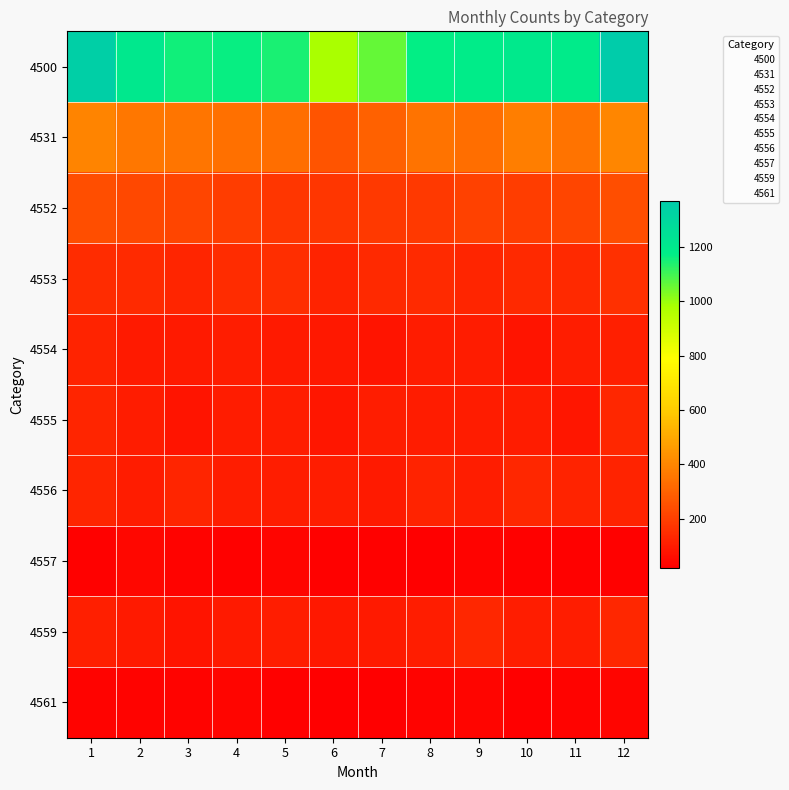

Rank the categories by 4554 value from highest to lowest.

1, 12, 11, 4, 8, 9, 2, 3, 5, 6, 10, 7